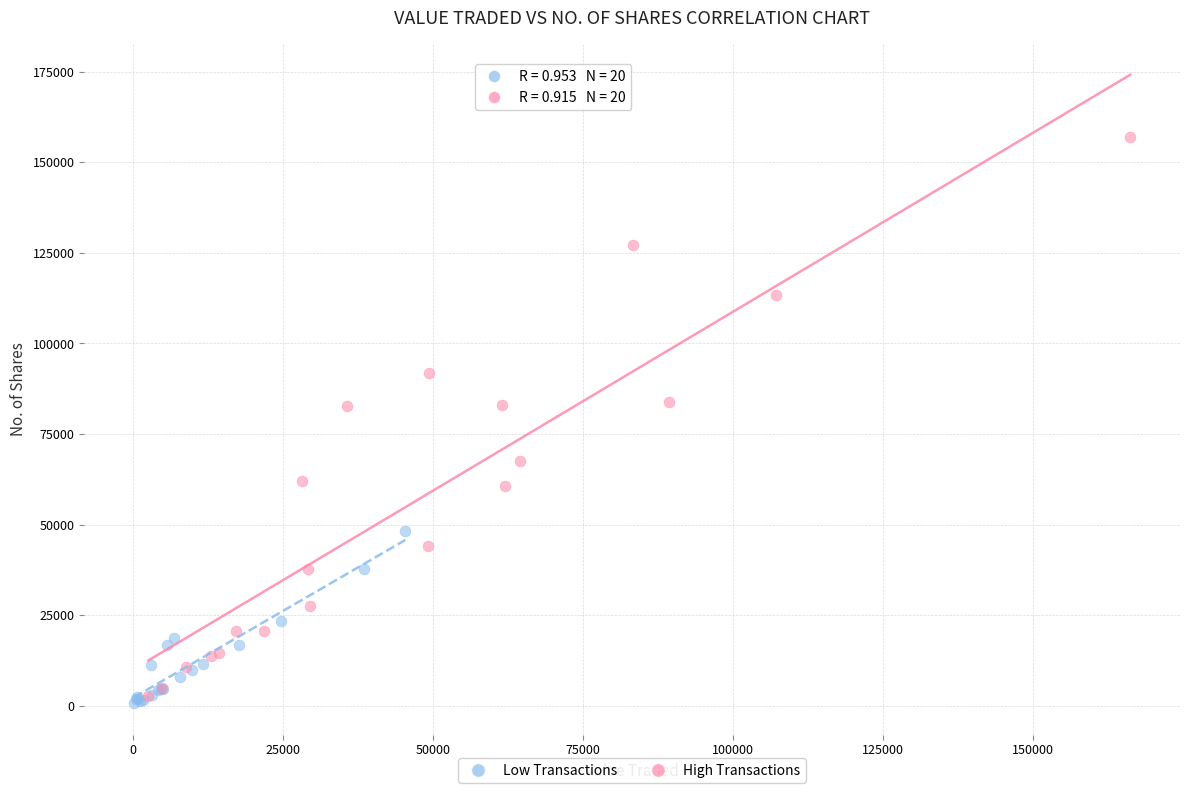

Which series contains the highest Y value?

High Transactions